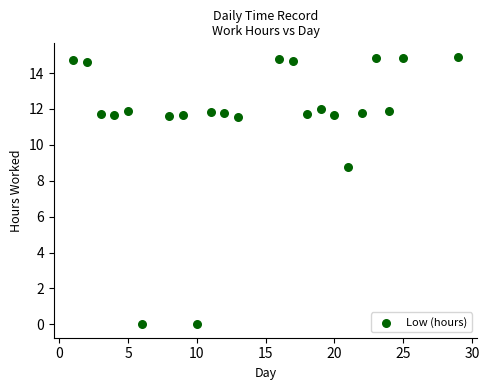

What is the range of Y values (max minus min)?

14.9